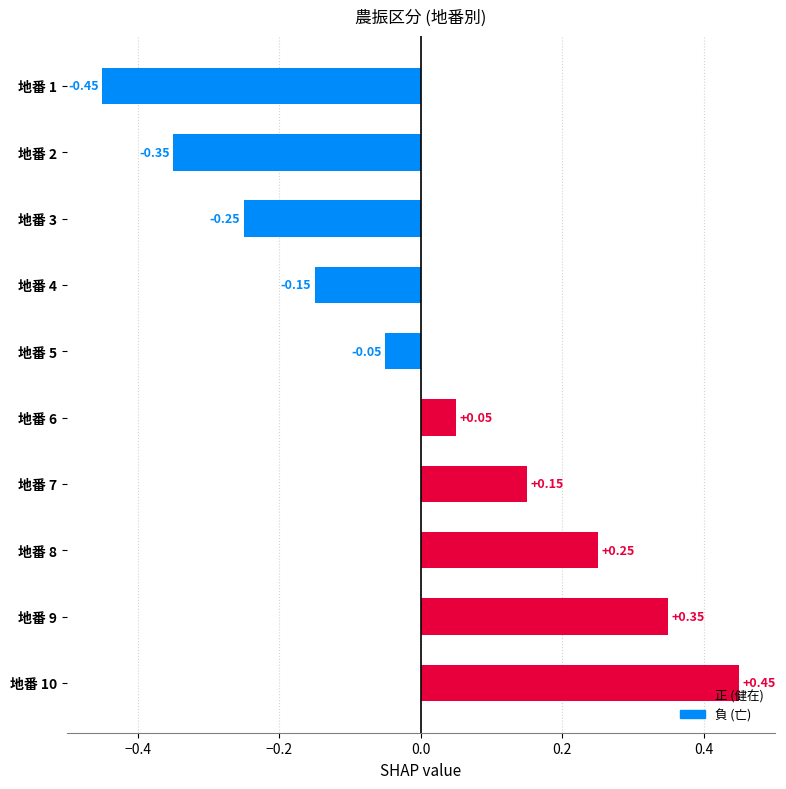

What is the change in value from 地番 7 to 地番 3?

-0.4